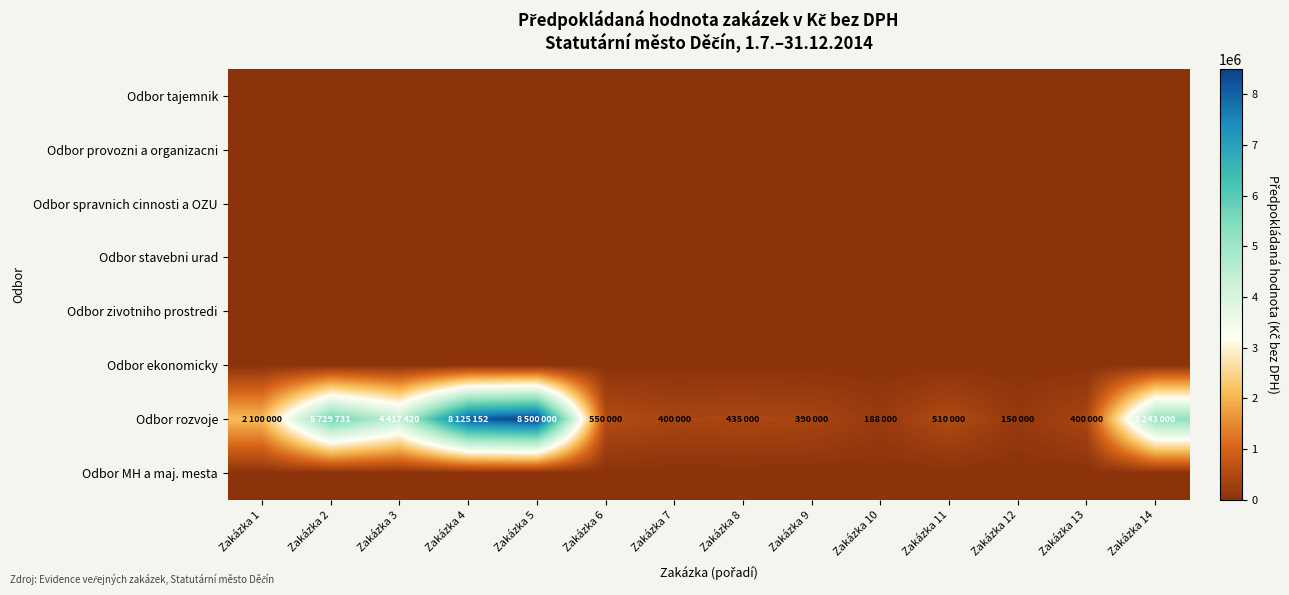

Which has a higher value, Zakázka 1 or Zakázka 11?

Zakázka 1